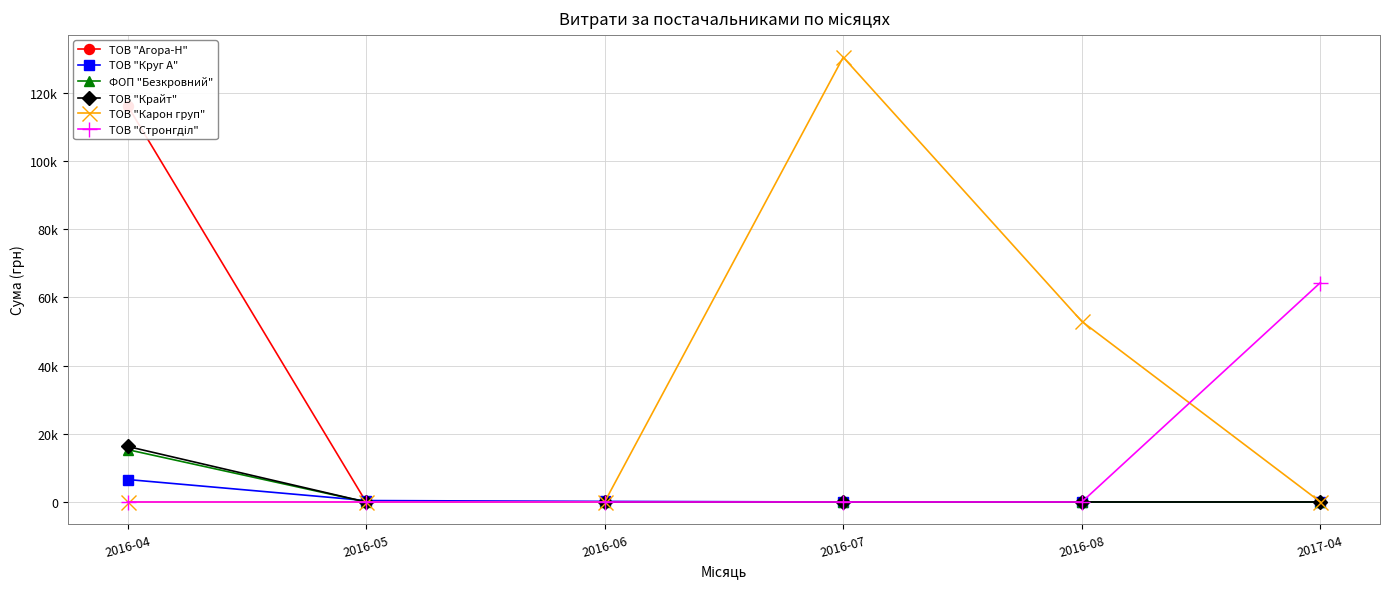

What is the difference between the highest and lowest values at 2016-08?

52936.8